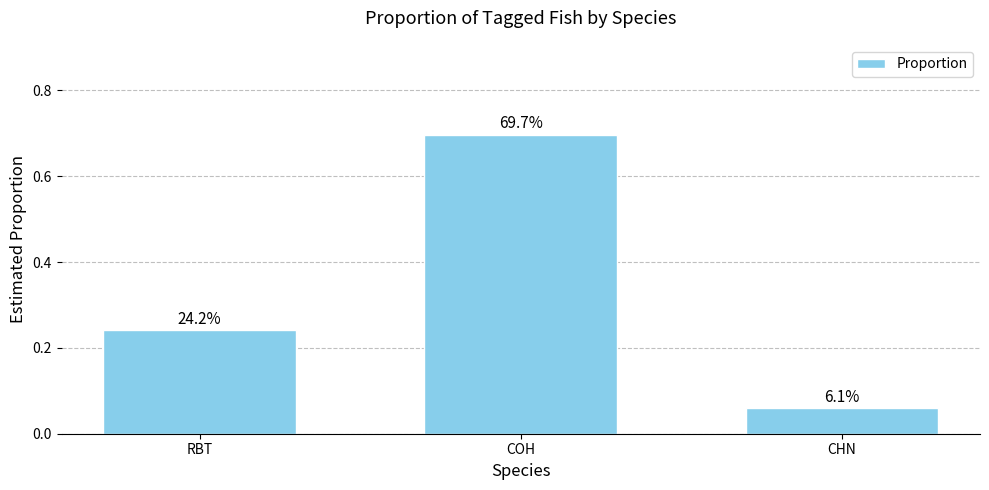

List the labels in order of value, largest first.

COH, RBT, CHN